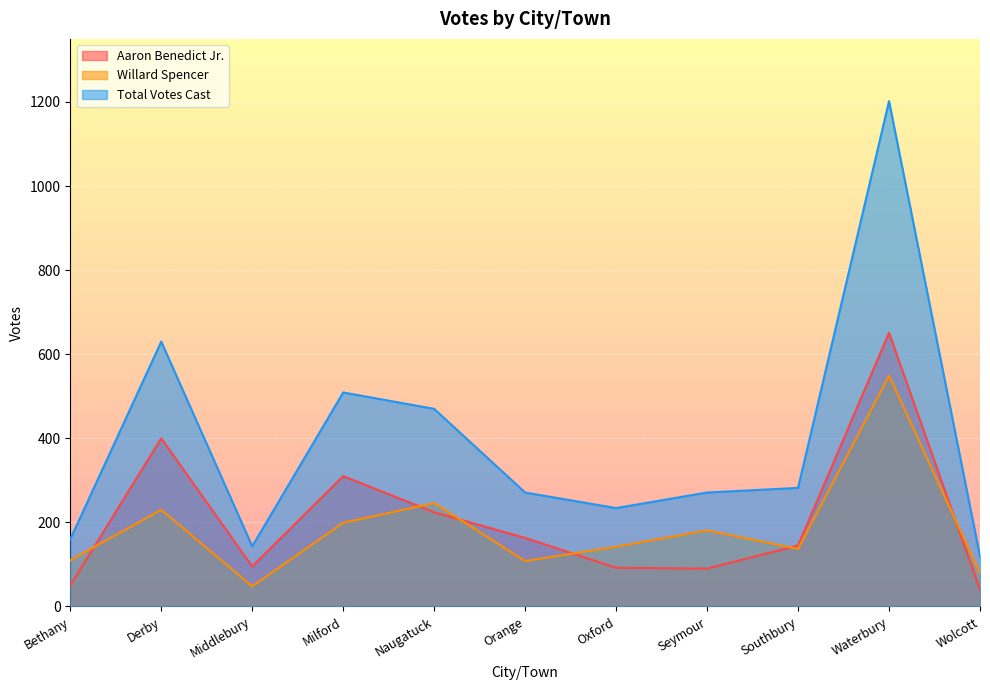

What is the difference between the highest and lowest values at Orange?

163